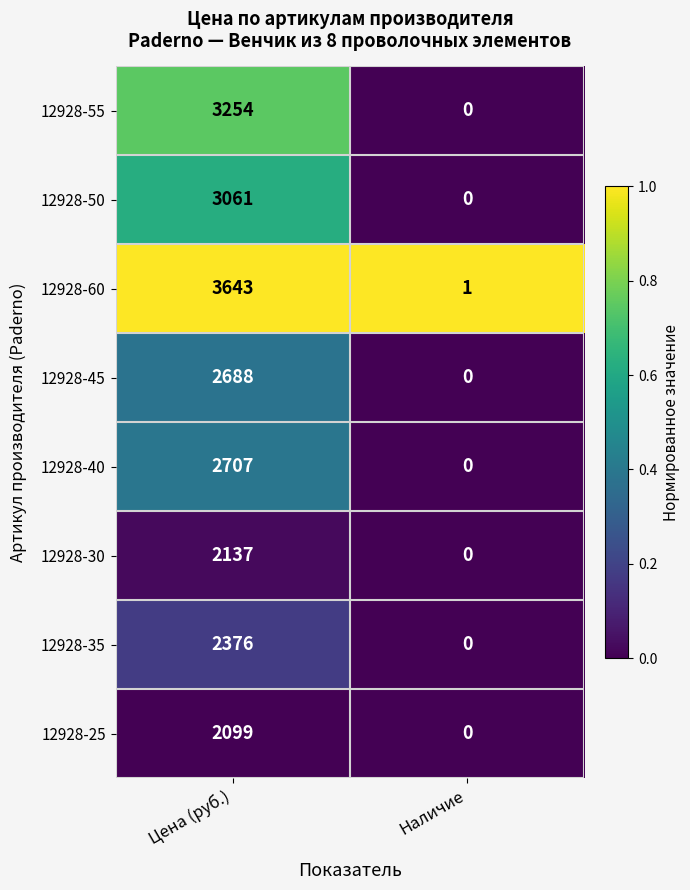

The value of 12928-60 at Цена (руб.) is 1868. True or false?

False